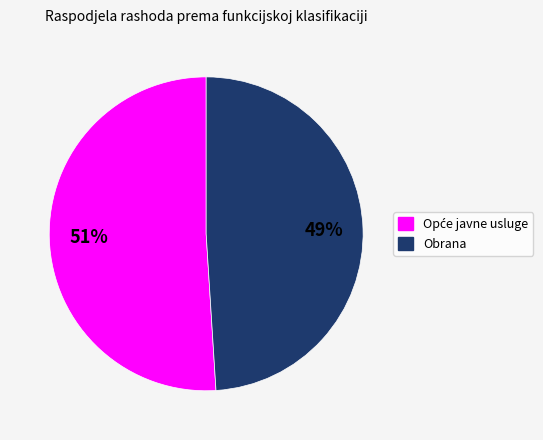

Is there a majority slice in this chart?

Yes